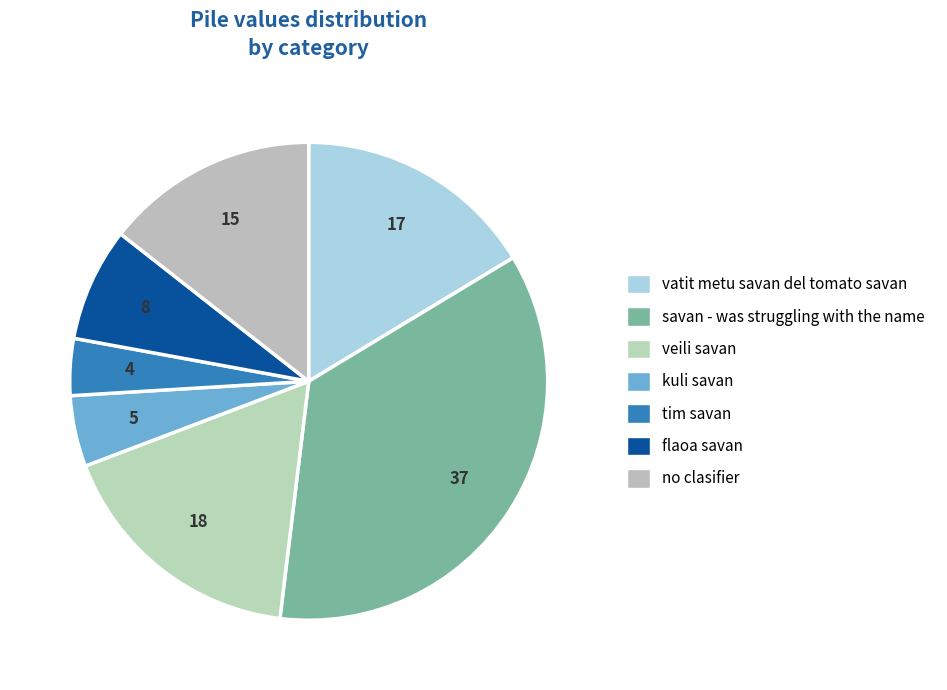

To the nearest percent, what is the average slice percentage?

14%